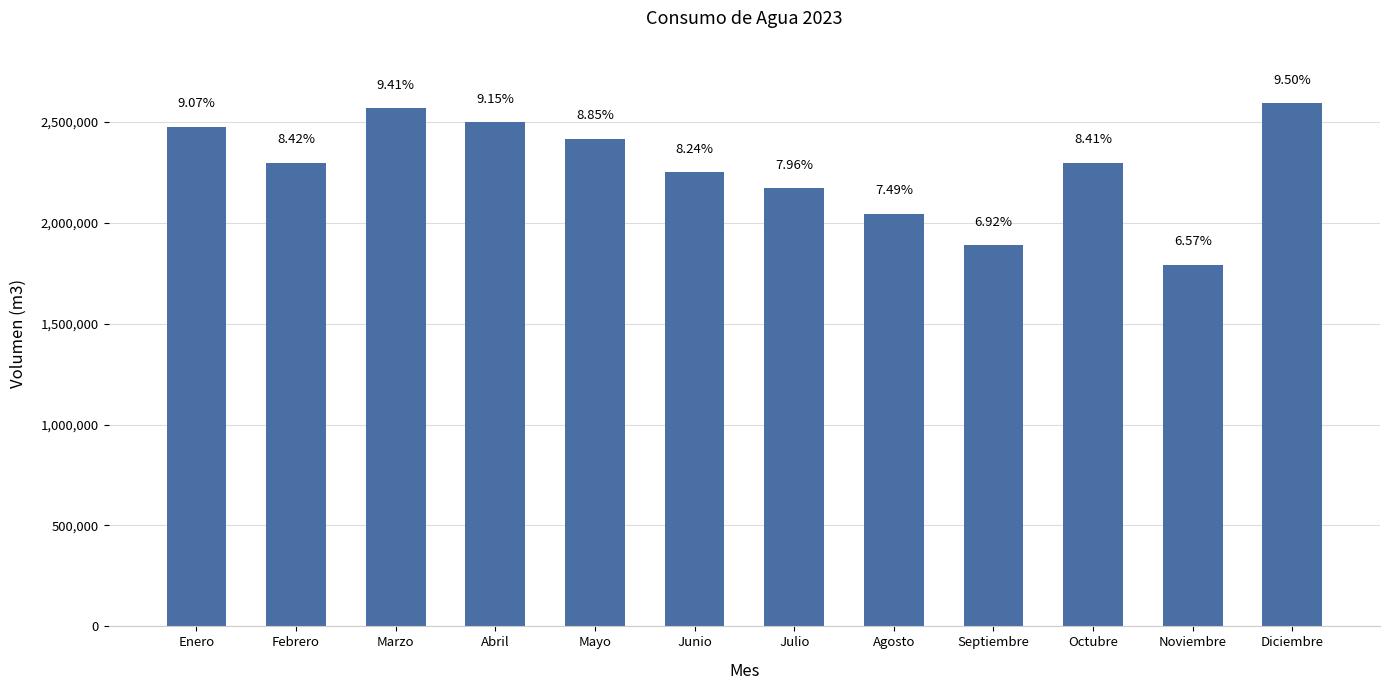

Read the value at Marzo, to the nearest 10.

2566940